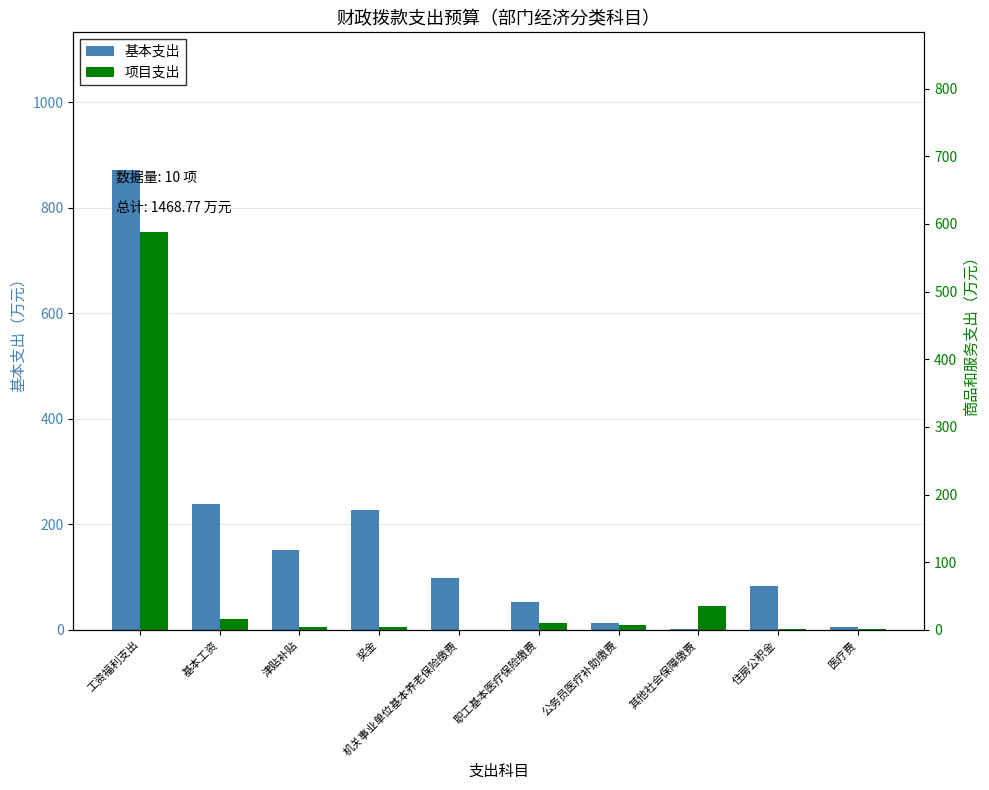

What are all the series names shown in the legend?

基本支出, 项目支出